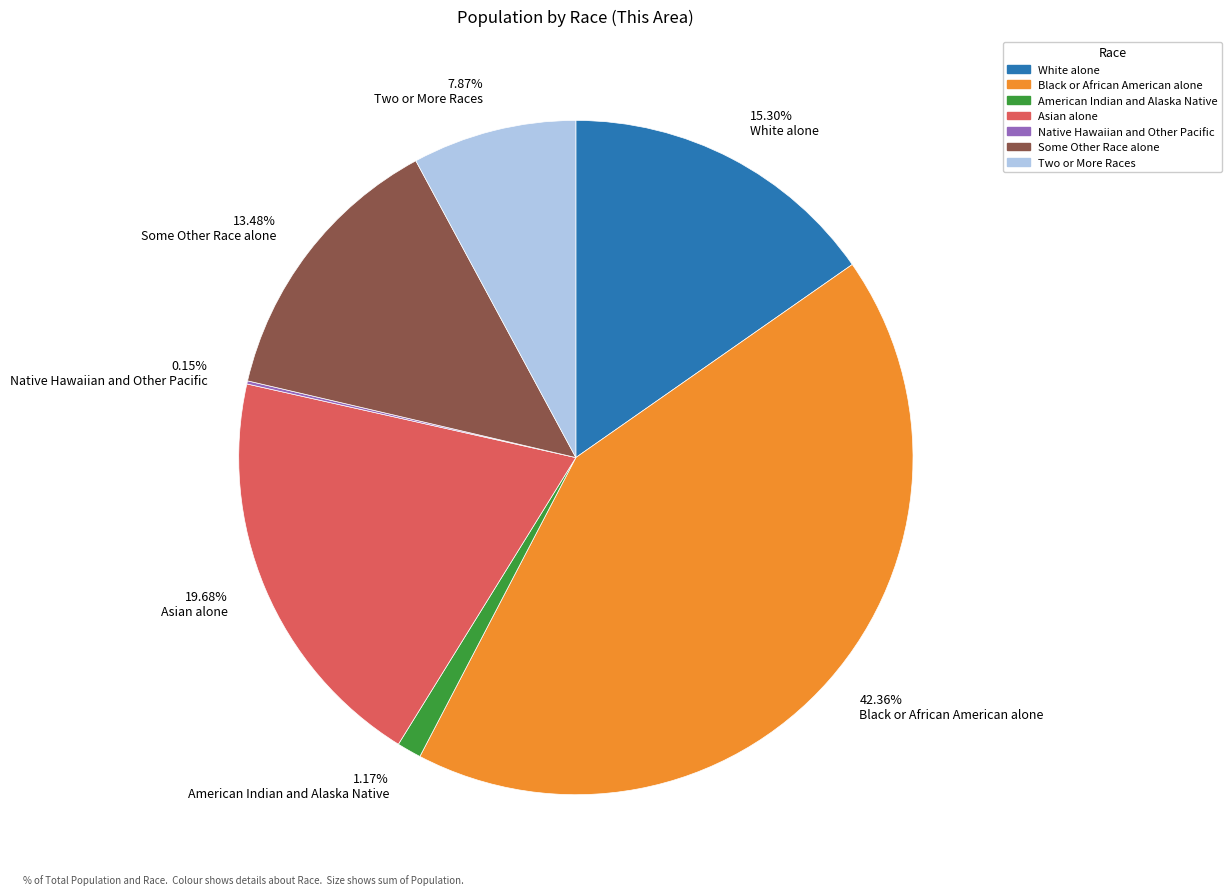

Which slice is the largest?

42.36% Black or African American alone